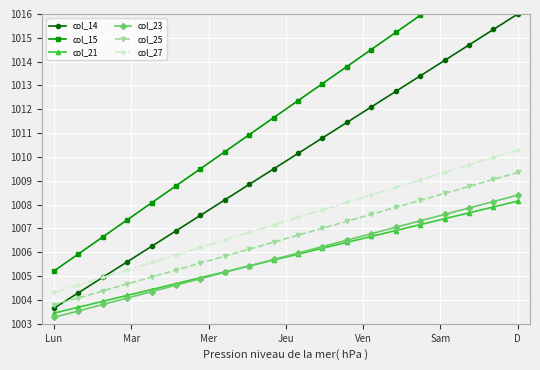

True or false: col_21 and col_27 cross at least once.

False